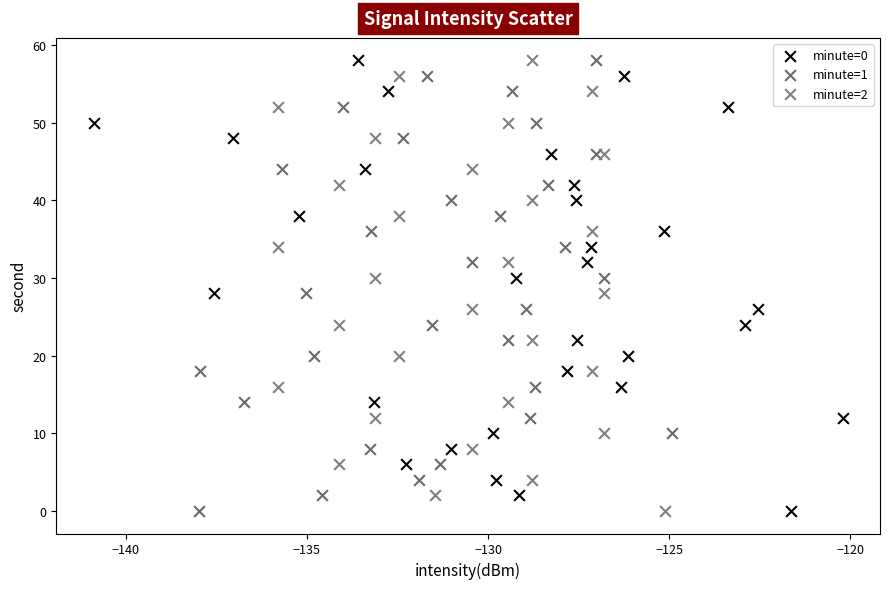

What are all the series names shown in the legend?

minute=0, minute=1, minute=2